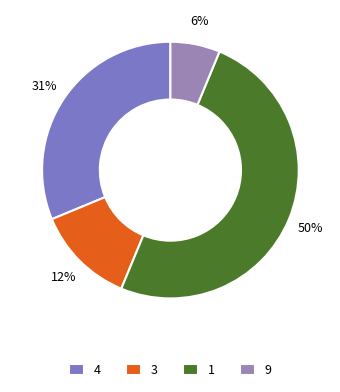

Is it true that 3 is 1% of the pie?

False